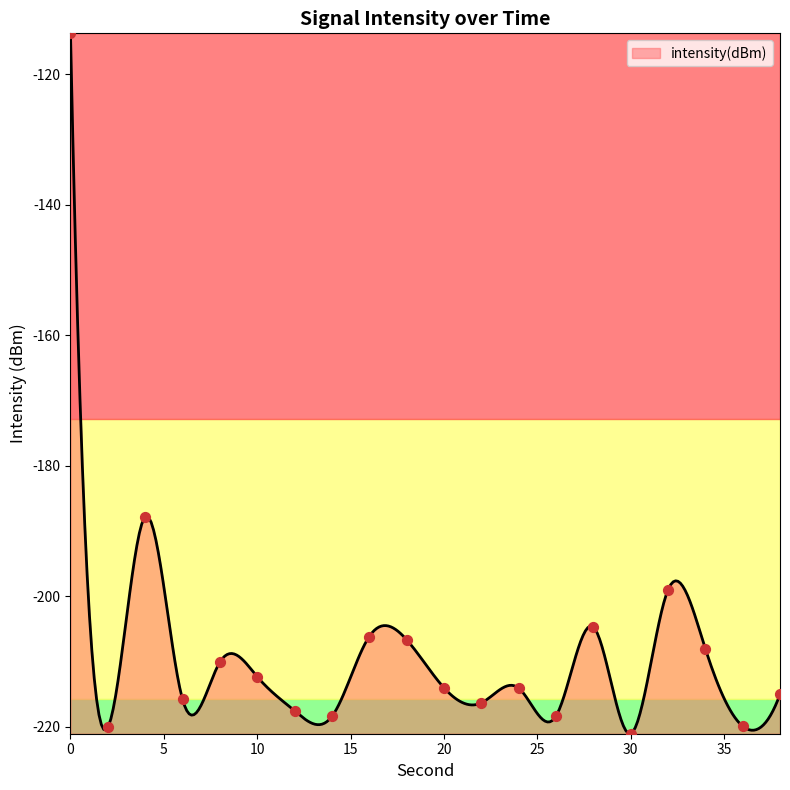

What is the change in value from 10 to 32?

+13.3